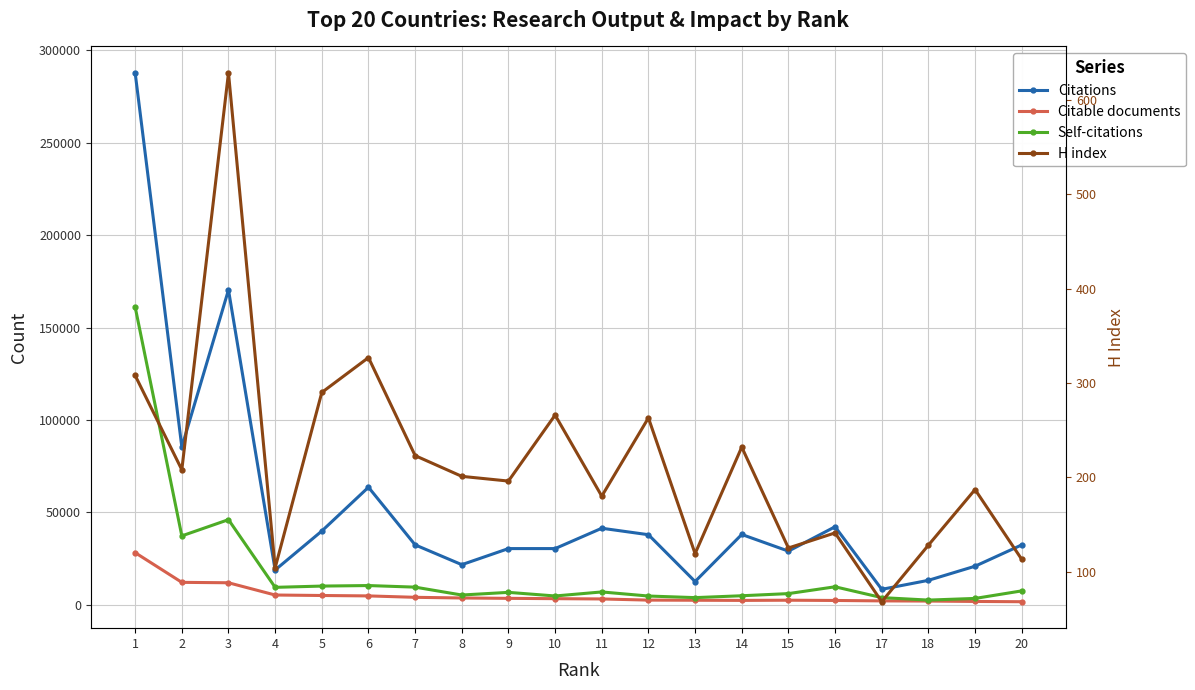

Which category has the lowest value across all series?

17